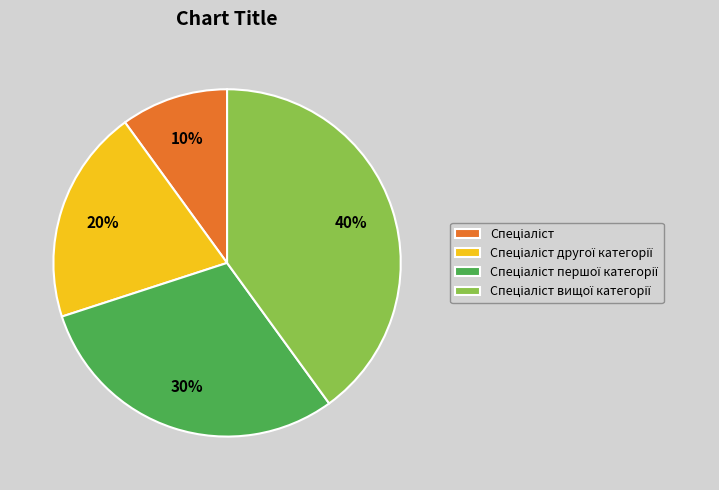

To the nearest percent, what is the difference between the largest and smallest slice percentages?

30%